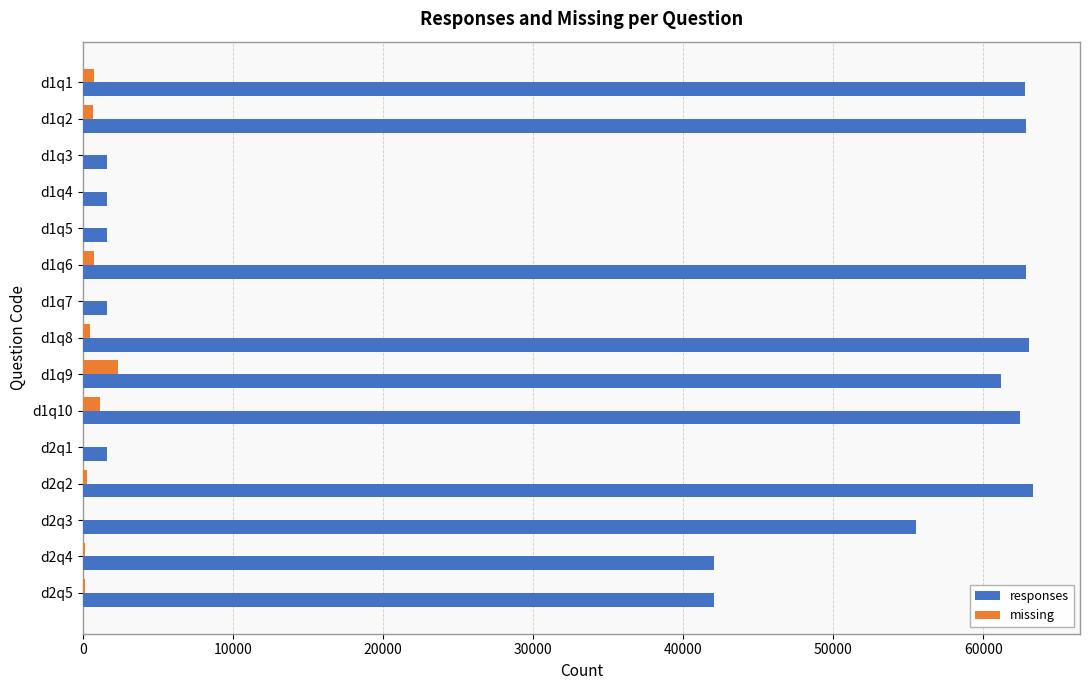

What is the average value of the responses series?

39080